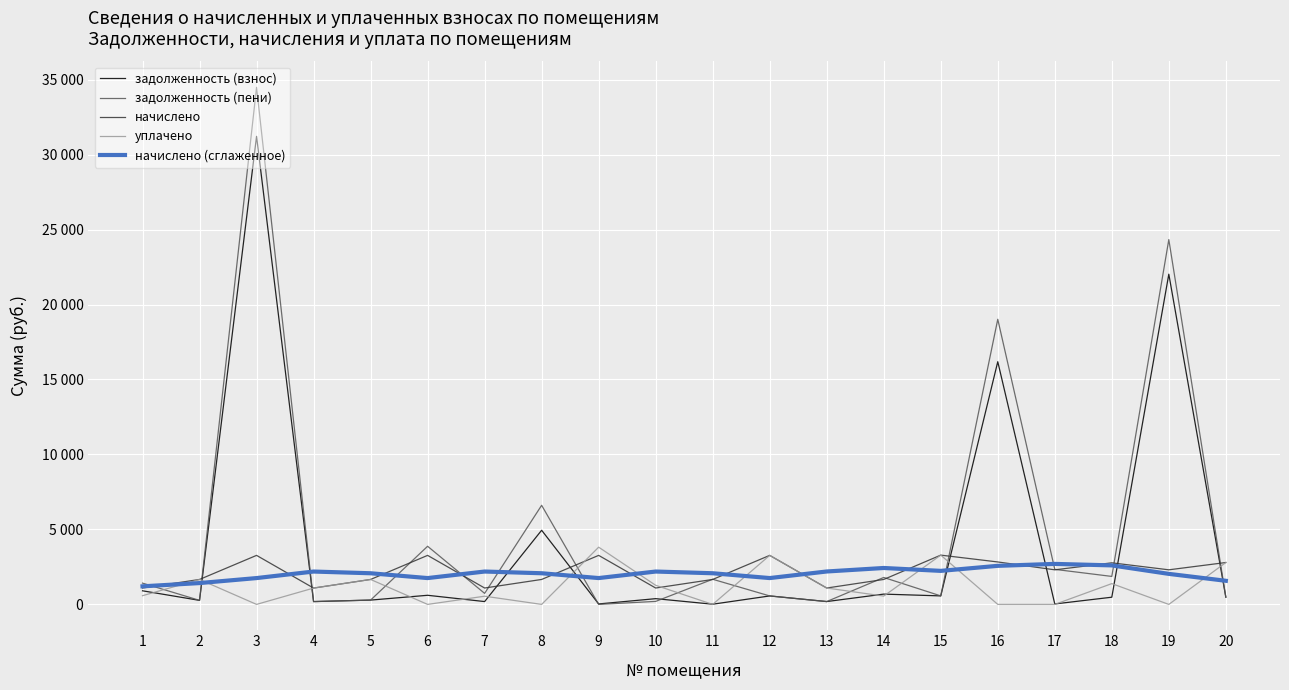

Does the chart have visible grid lines?

Yes